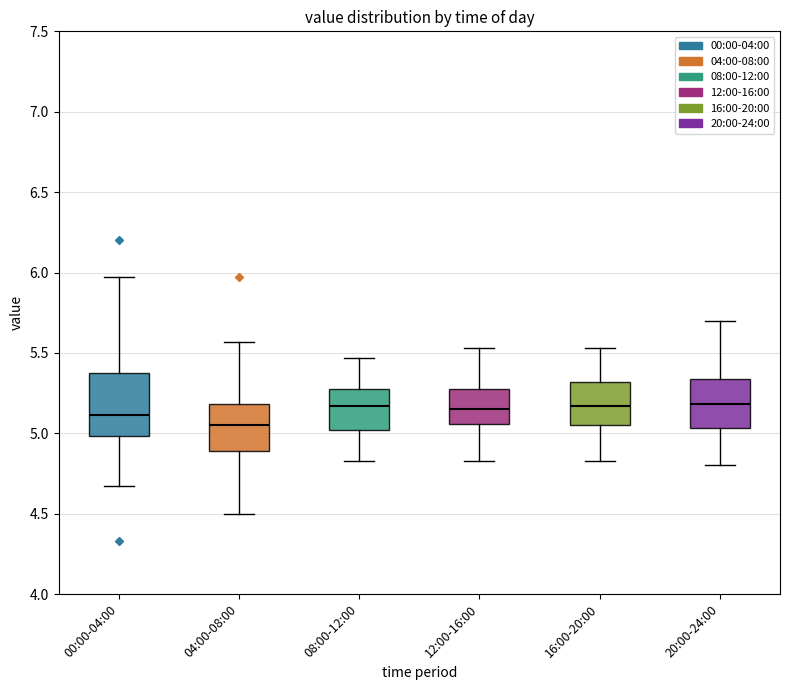

Which box is the tallest, from its lower edge to its upper edge?

00:00-04:00